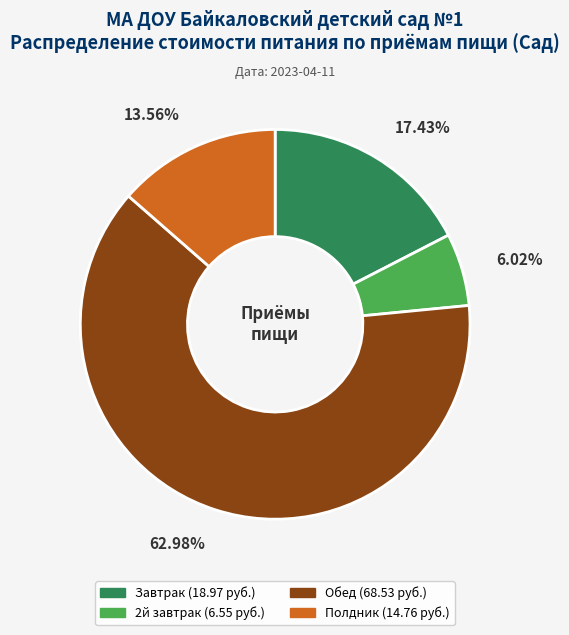

To the nearest percent, what percentage of the pie is Обед?

63%